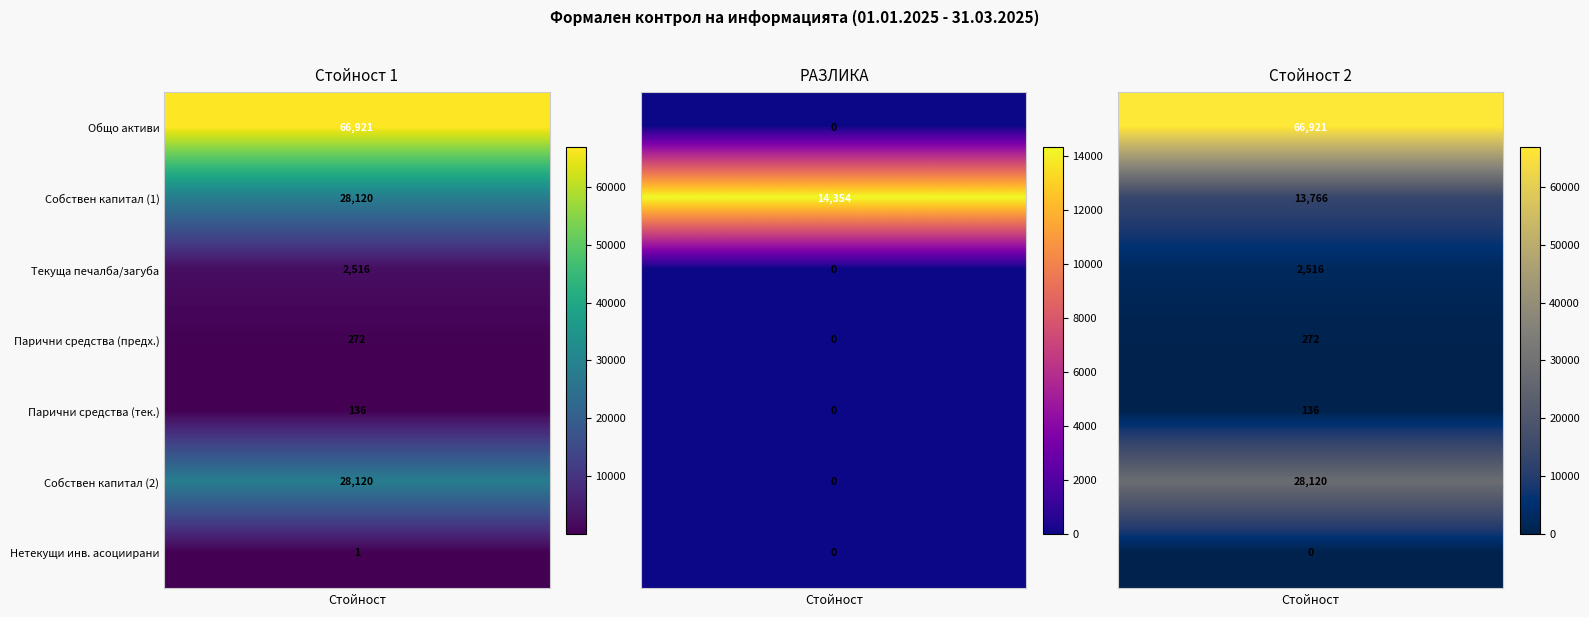

Reading right to left, transcribe all the data shown in this chart.

[1-Баланс] Общо активи: 2=66921	1=0	0=66921
[1-Баланс] Собствен капитал (1): 2=13766	1=14354	0=28120
[1-Баланс] Текуща печалба/загуба: 2=2516	1=0	0=2516
[1-Баланс] Парични средства (предходен): 2=272	1=0	0=272
[1-Баланс] Парични средства (текущ): 2=136	1=0	0=136
[1-Баланс] Собствен капитал (2): 2=28120	1=0	0=28120
[1-Баланс] Нетекущи инвестиции асоциирани: 2=0	1=0	0=1